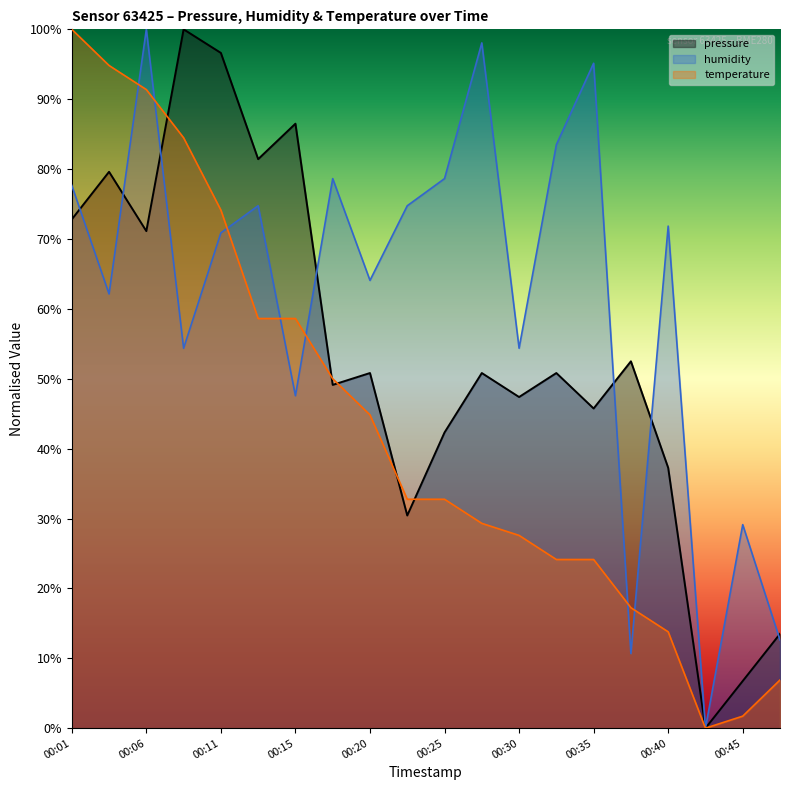

Reading left to right, transcribe all the data shown in this chart.

pressure: 00:01=72.8	00:03=79.6	00:06=71.1	00:08=100.0	00:11=96.6	00:13=81.4	00:15=86.5	00:18=49.1	00:20=50.8	00:23=30.4	00:25=42.3	00:28=50.8	00:30=47.4	00:32=50.8	00:35=45.7	00:37=52.5	00:40=37.3	00:42=0.0	00:45=6.8	00:47=13.5
humidity: 00:01=77.7	00:03=62.1	00:06=100.0	00:08=54.4	00:11=70.9	00:13=74.8	00:15=47.6	00:18=78.6	00:20=64.1	00:23=74.8	00:25=78.6	00:28=98.1	00:30=54.4	00:32=83.5	00:35=95.1	00:37=10.7	00:40=71.8	00:42=0.0	00:45=29.1	00:47=12.6
temperature: 00:01=100.0	00:03=94.8	00:06=91.4	00:08=84.5	00:11=74.1	00:13=58.6	00:15=58.6	00:18=50.0	00:20=44.8	00:23=32.8	00:25=32.8	00:28=29.3	00:30=27.6	00:32=24.1	00:35=24.1	00:37=17.2	00:40=13.8	00:42=0.0	00:45=1.7	00:47=6.9